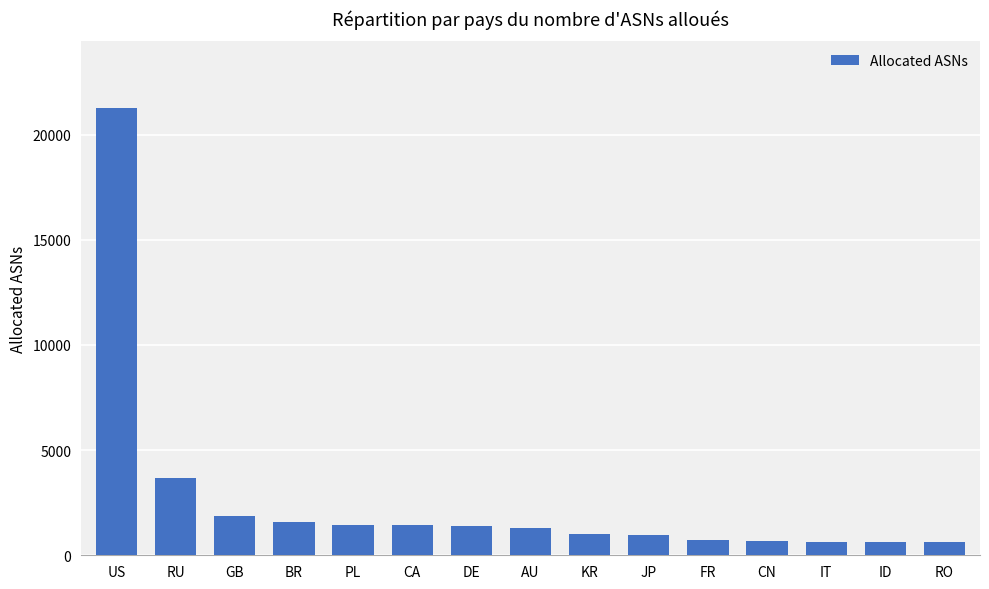

Between AU and RU, which is larger?

RU